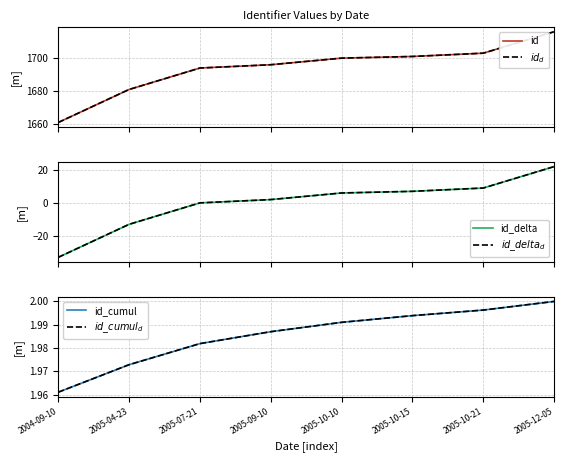

True or false: id_cumul has a value of 2.0 at 2005-07-21.

True